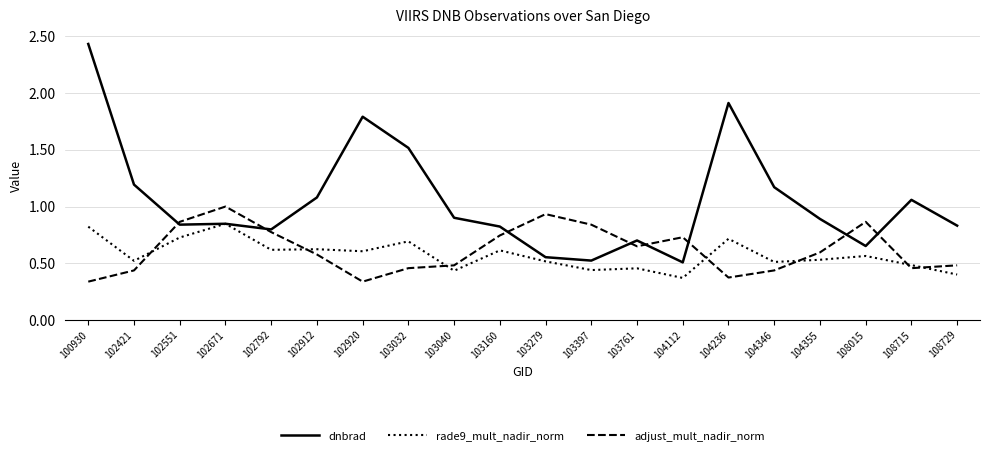

Is it true that dnbrad equals 0.4 at 104355?

False